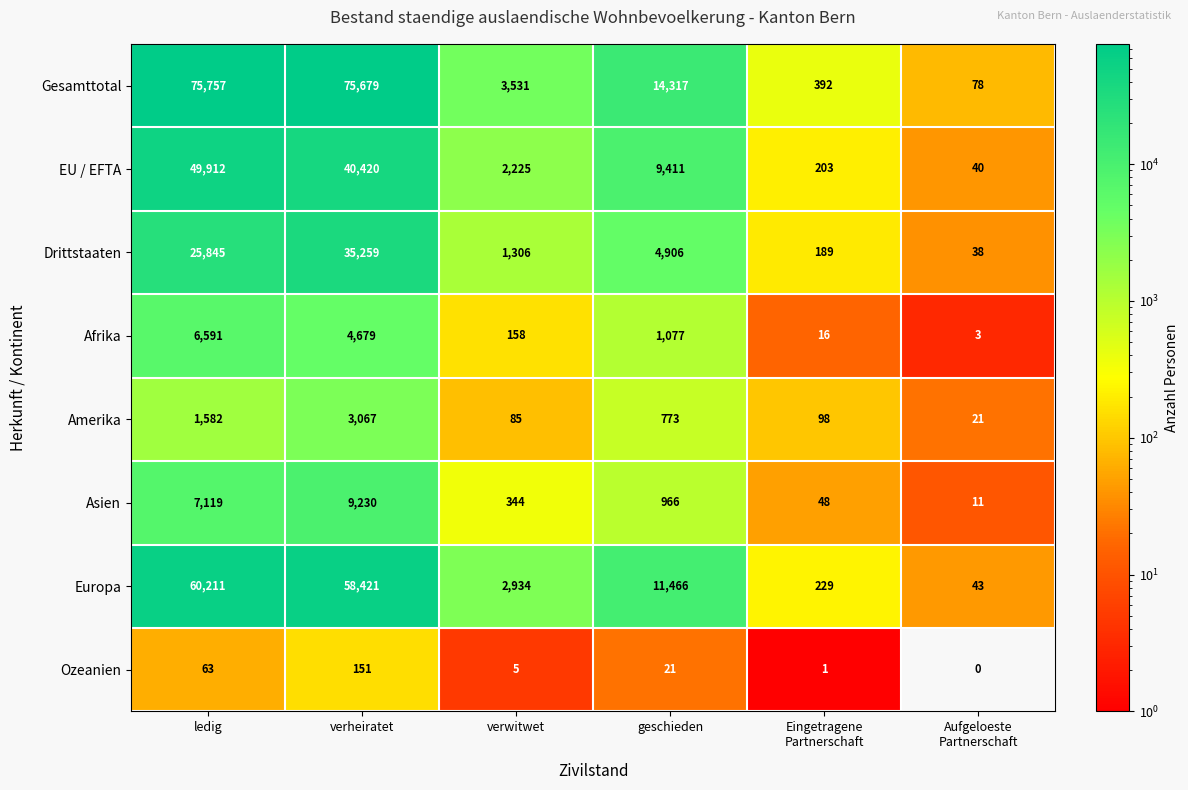

Count the number of data series in this chart.

8